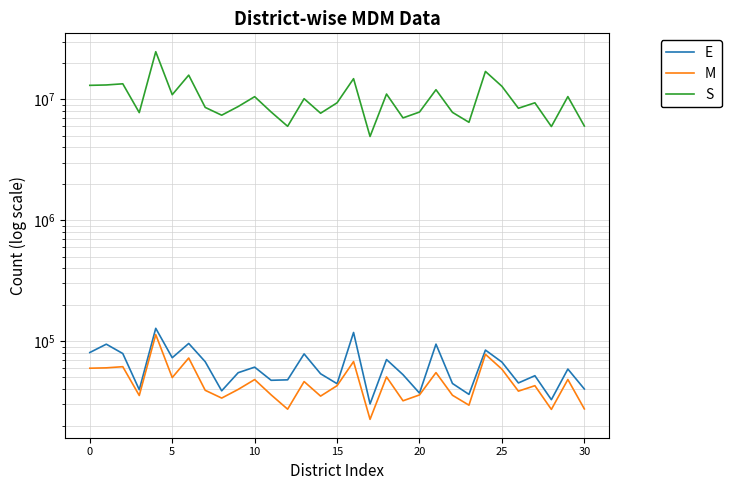

What is the value of the Meals served (Govt+LB) point at the 21st from the left?

24778317